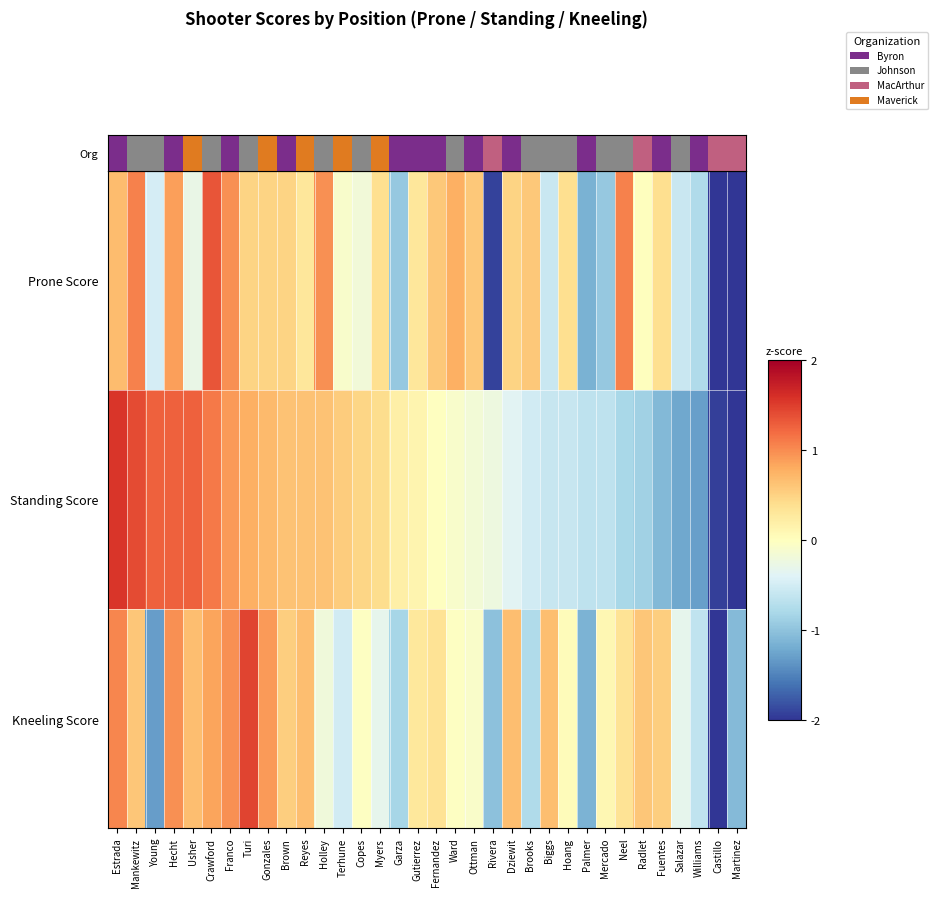

Which series has the largest total across all categories?

Prone Score